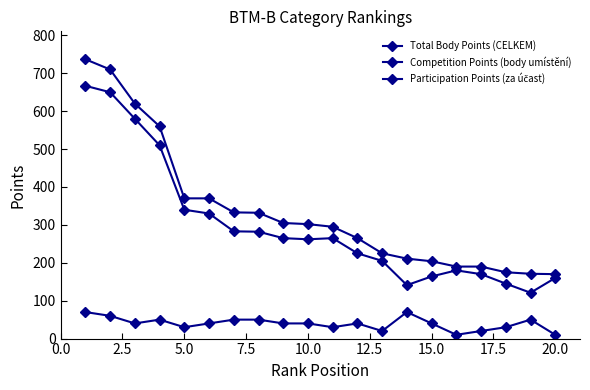

How many data points does each series have?

20